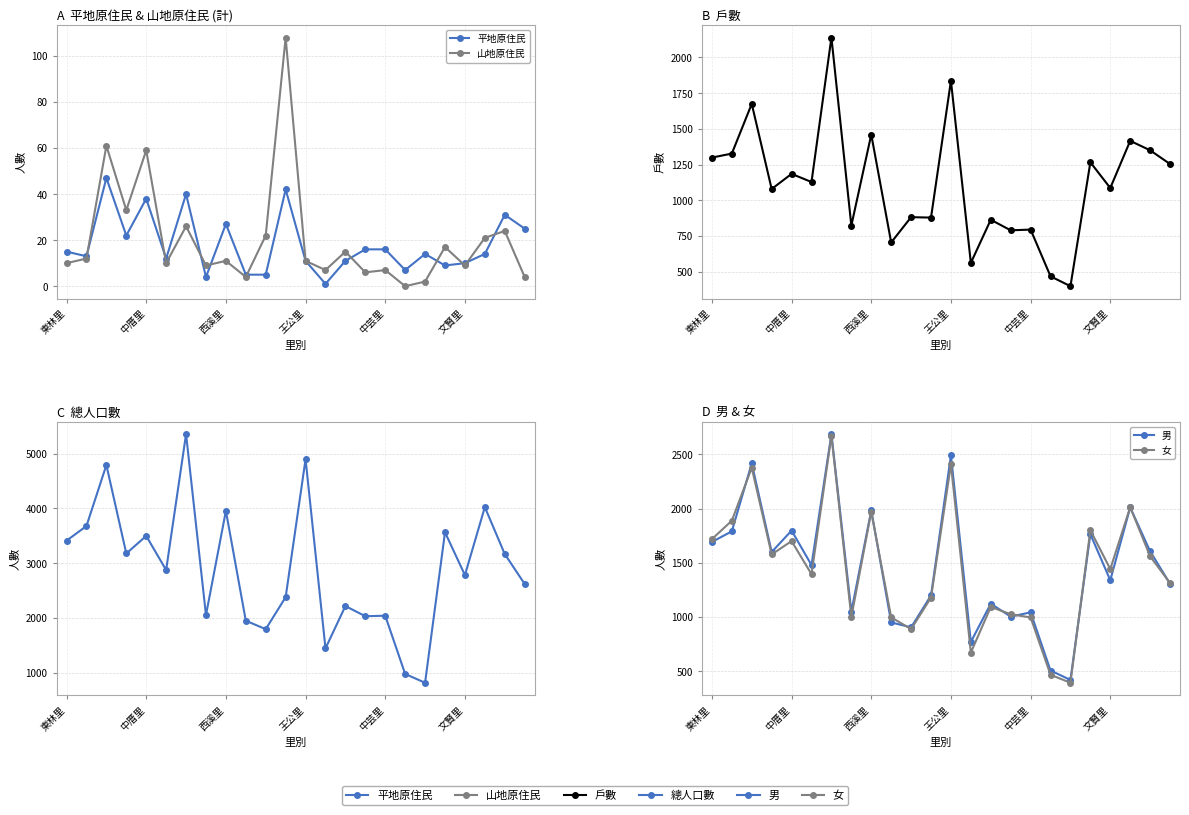

List the series in order of their peak value, highest first.

總人口數, 男, 女, 戶數, 山地原住民, 平地原住民